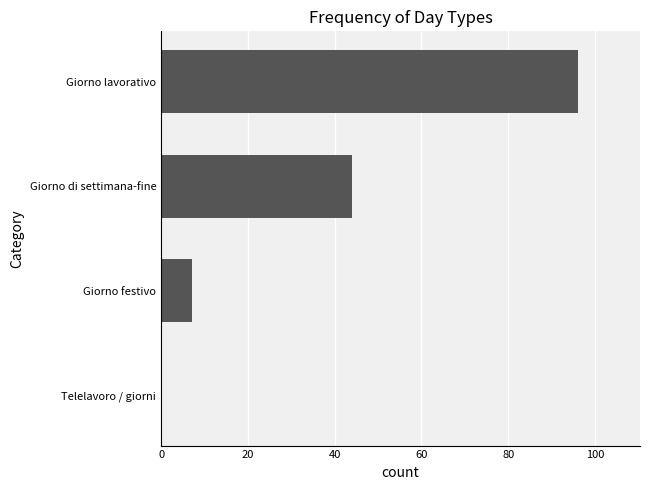

Reading top to bottom, list all the values displayed in this chart.

Giorno lavorativo=96	Giorno di settimana-fine=44	Giorno festivo=7	Telelavoro / giorni=0